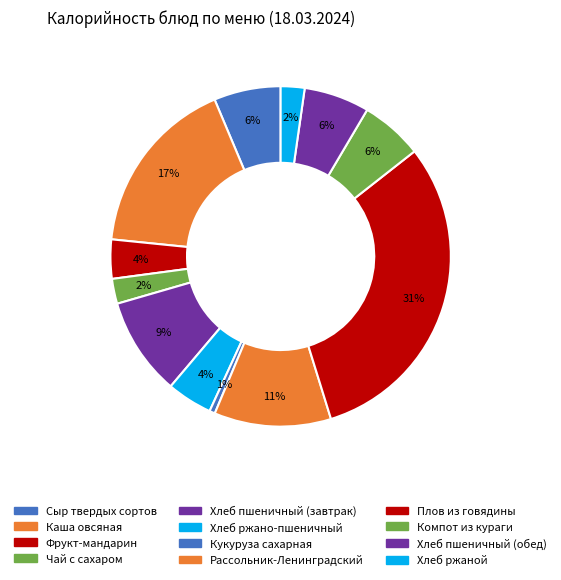

Which has a higher value, Хлеб ржано-пшеничный or Хлеб ржаной?

Хлеб ржано-пшеничный